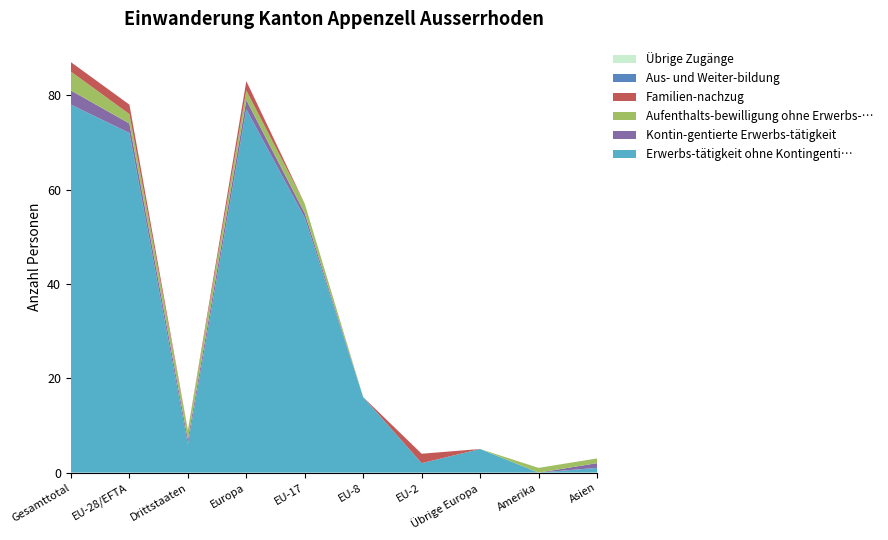

Reading left to right, list all the values displayed in this chart.

Erwerbs-tätigkeit ohne Kontingenti…: 78	72	6	77	54	16	2	5	0	1
Kontin-gentierte Erwerbs-tätigkeit: 3	2	1	2	1	0	0	0	0	1
Aufenthalts-bewilligung ohne Erwerbs-…: 4	2	2	2	2	0	0	0	1	1
Familien-nachzug: 2	2	0	2	0	0	2	0	0	0
Aus- und Weiter-bildung: 0	0	0	0	0	0	0	0	0	0
Übrige Zugänge: 0	0	0	0	0	0	0	0	0	0